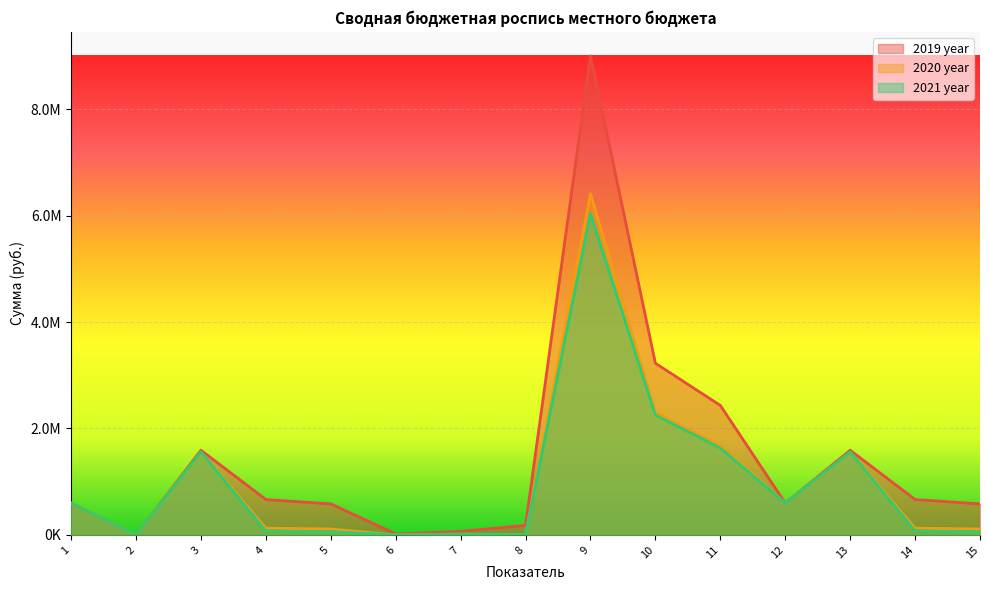

True or false: 2021 year and 2019 year intersect in this chart.

False